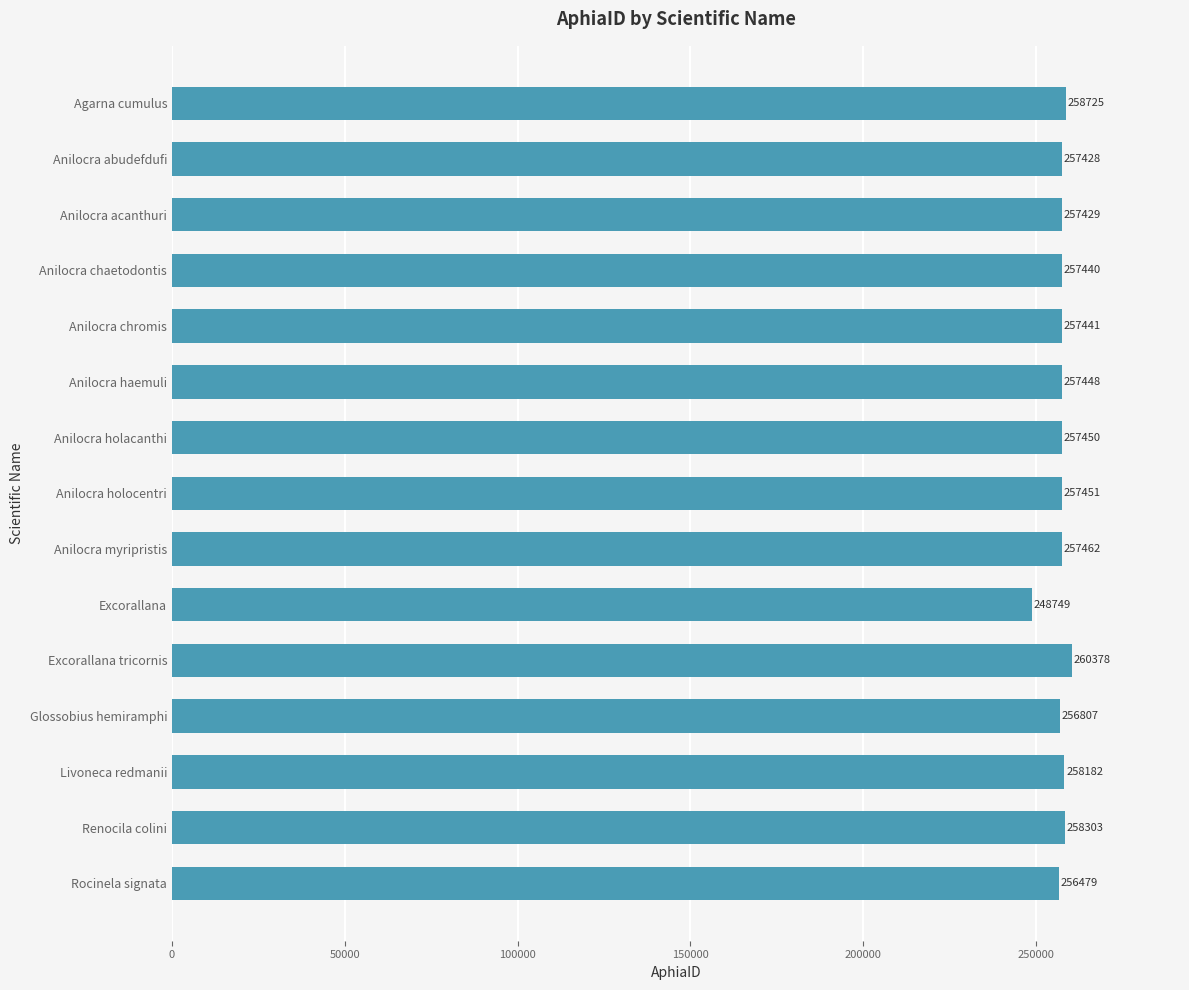

List the labels in order of value, largest first.

Excorallana tricornis, Agarna cumulus, Renocila colini, Livoneca redmanii, Anilocra myripristis, Anilocra holocentri, Anilocra holacanthi, Anilocra haemuli, Anilocra chromis, Anilocra chaetodontis, Anilocra acanthuri, Anilocra abudefdufi, Glossobius hemiramphi, Rocinela signata, Excorallana